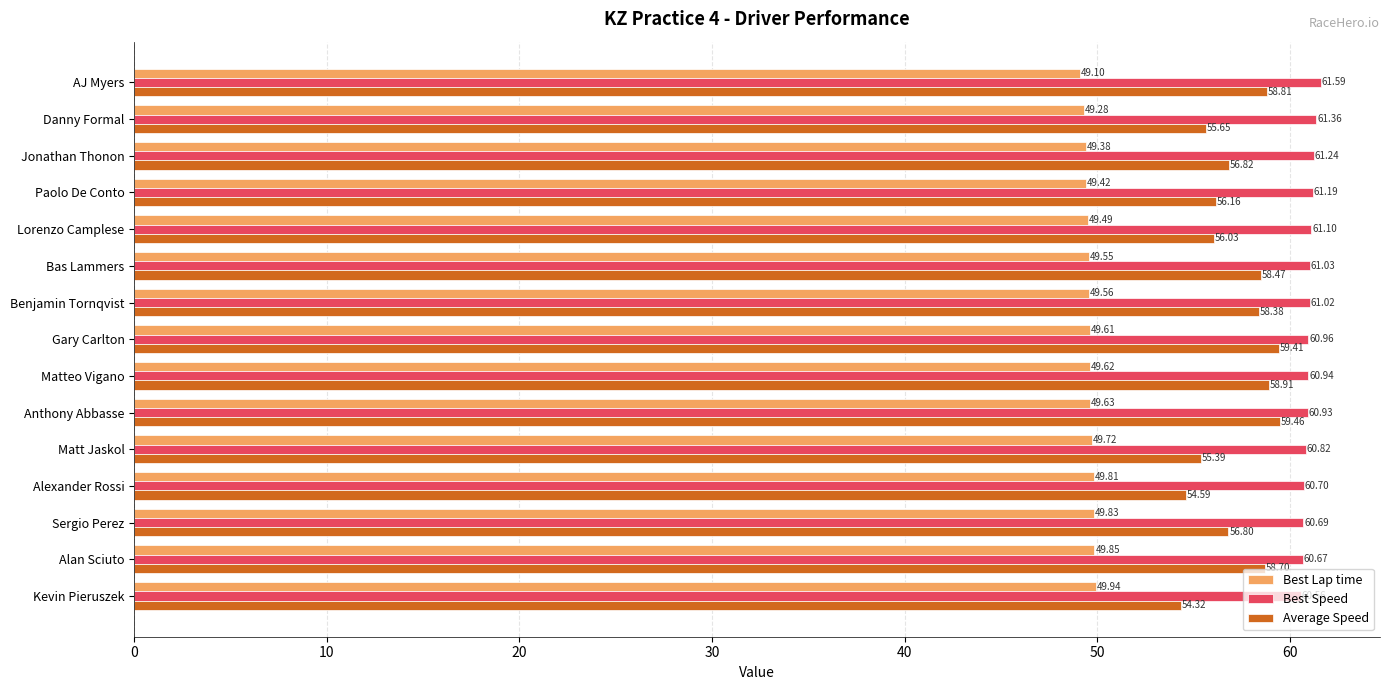

At which label is Best Lap time closest to 49?

AJ Myers